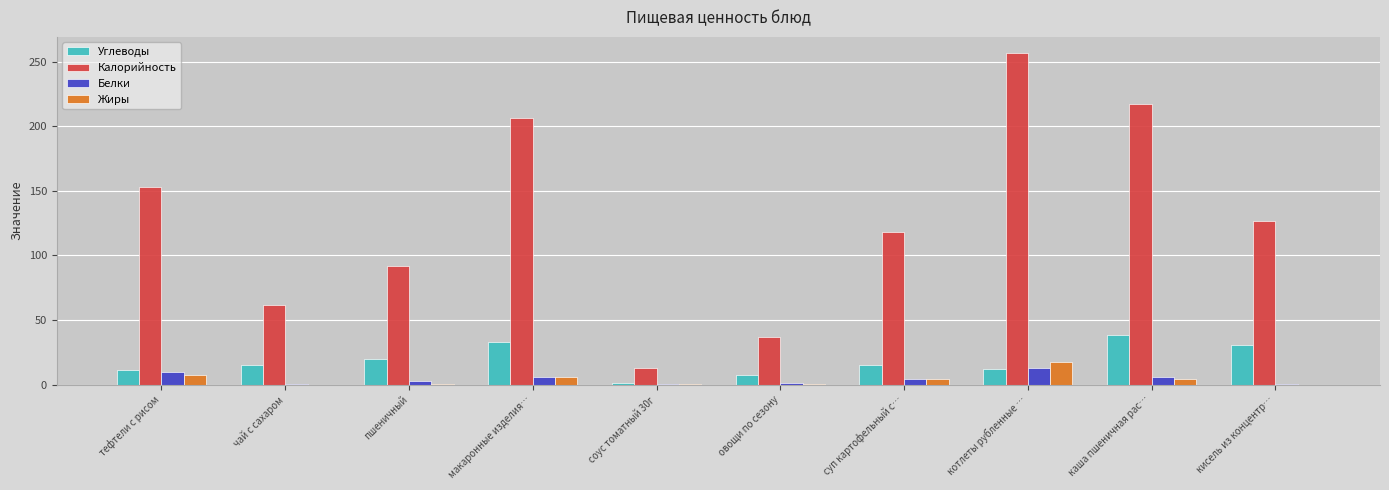

What is the difference between the Жиры values at котлеты рубленные … and пшеничный?

17.2